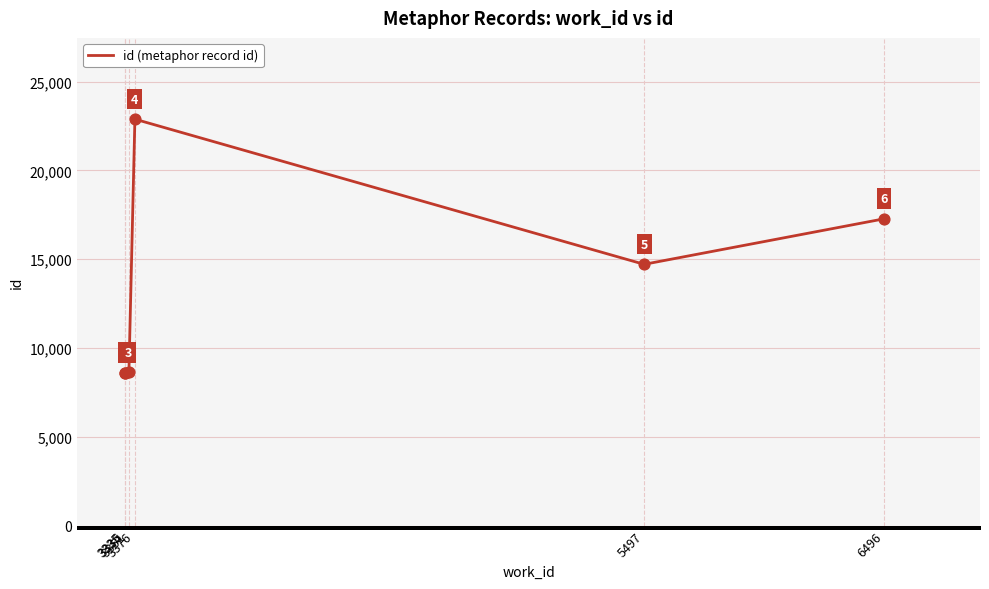

Which has a higher value, 5497 or 6496?

6496